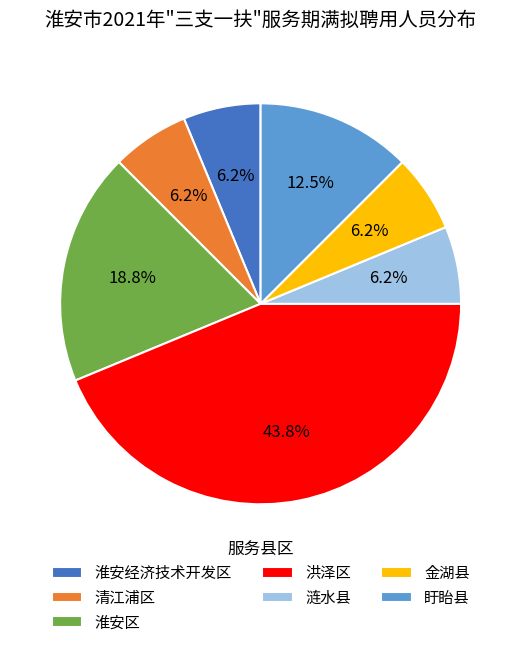

What is the largest slice in the pie chart?

洪泽区